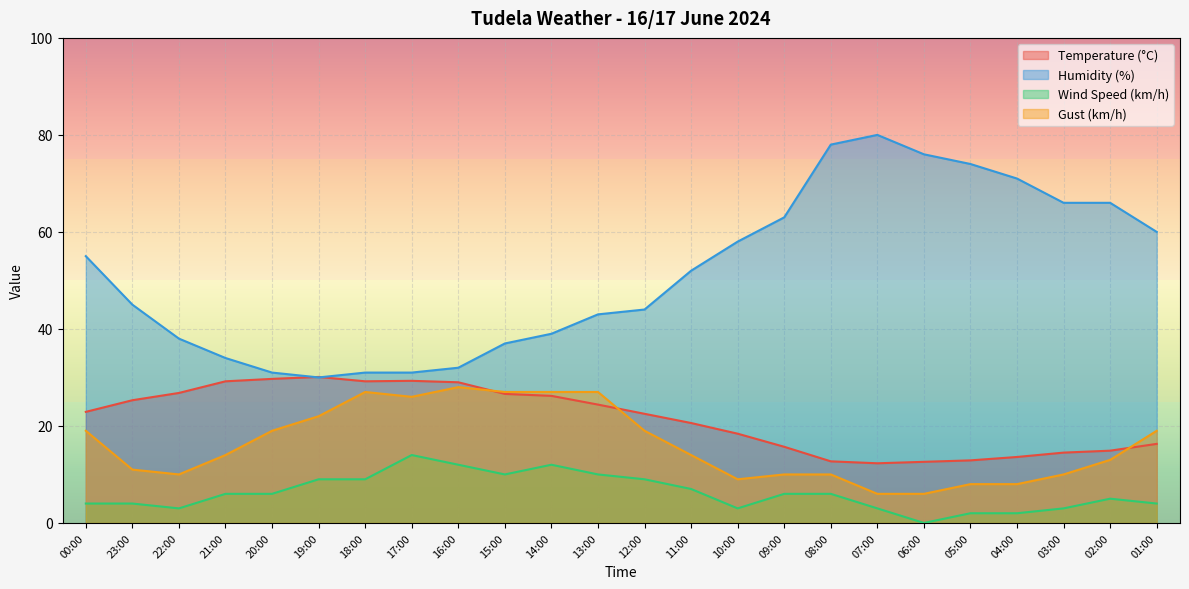

Does the chart display data point markers on the line(s)?

No